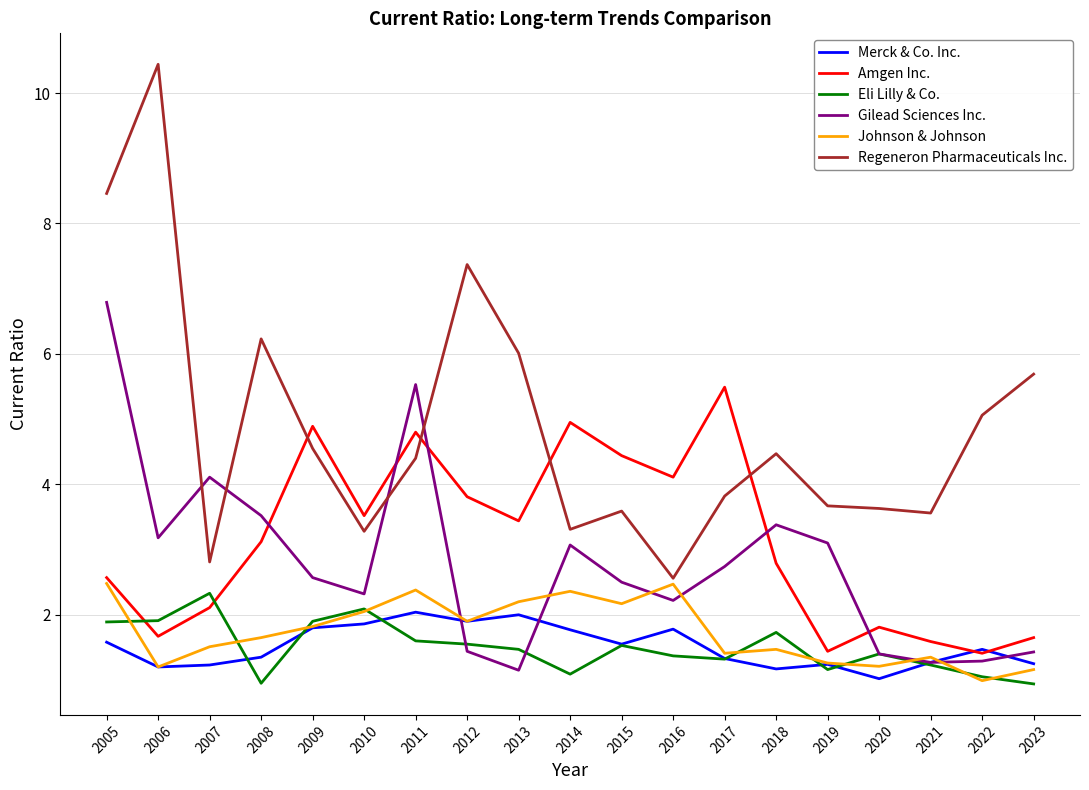

What is the total value across all series at 2021?

10.3